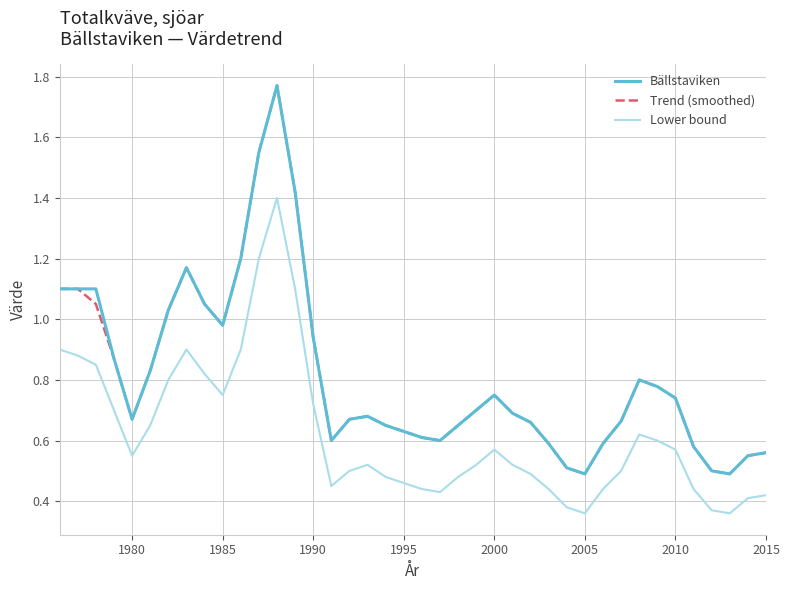

True or false: Lower bound and Bällstaviken intersect in this chart.

False